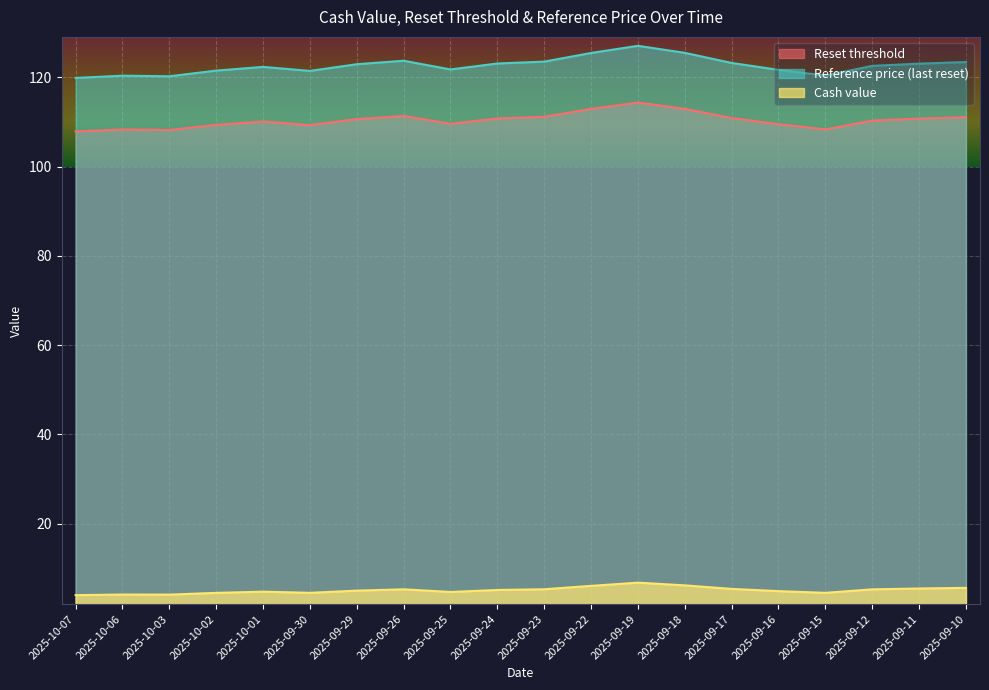

How many interior local peaks does the Reference price (last reset) series have?

4